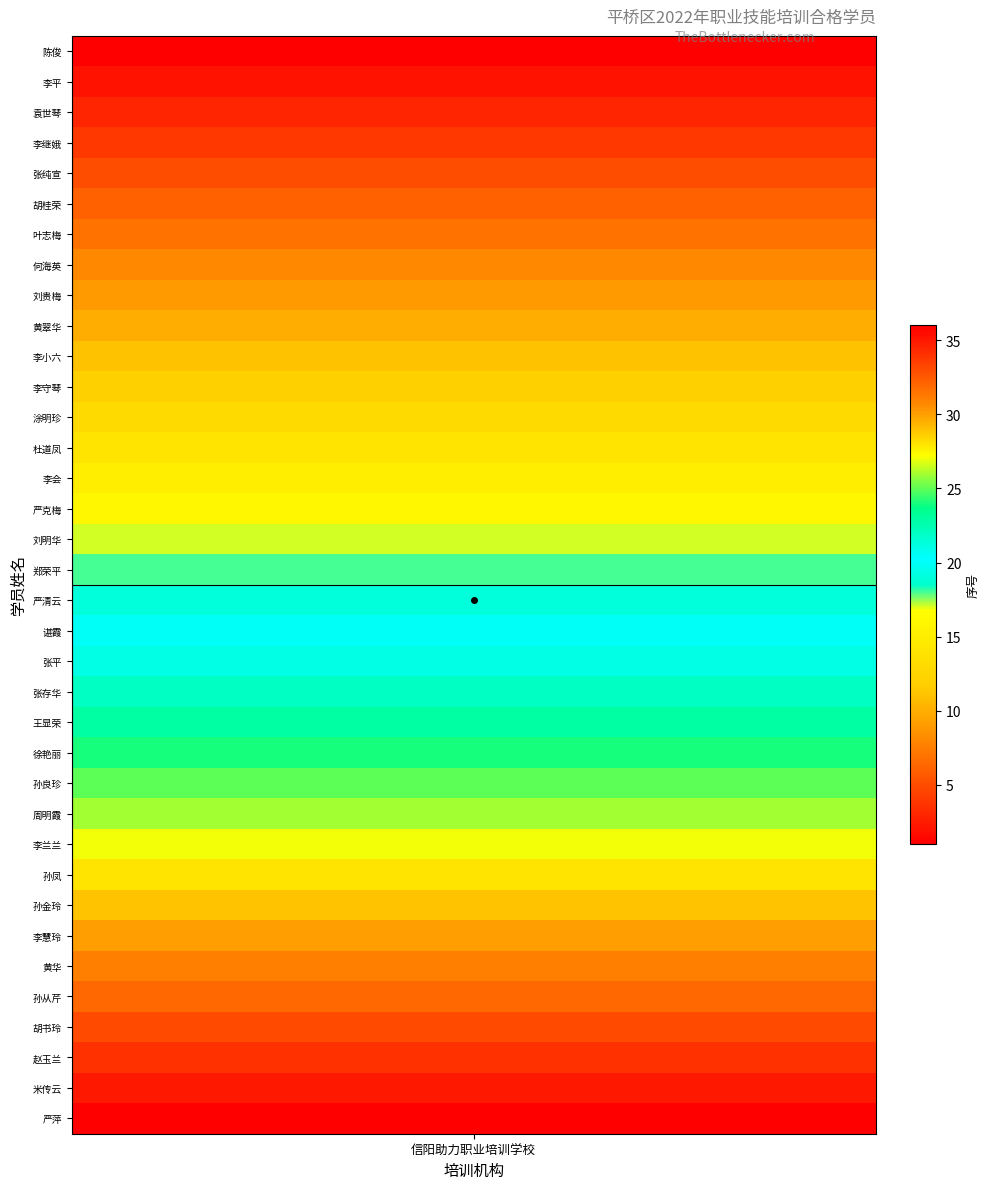

What value does the data have at 28, to the nearest 10?

30